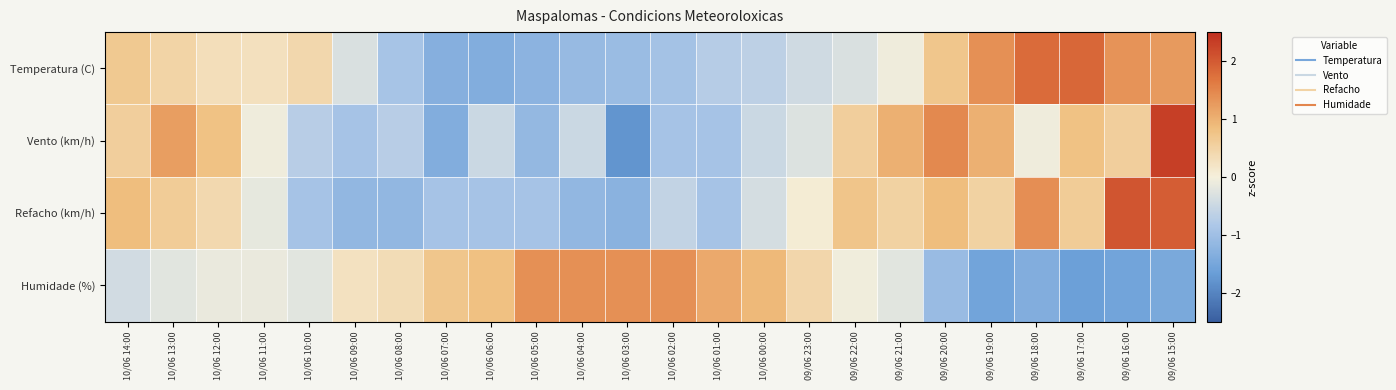

Between 09/06 15:00 and 10/06 13:00, which is larger?

09/06 15:00